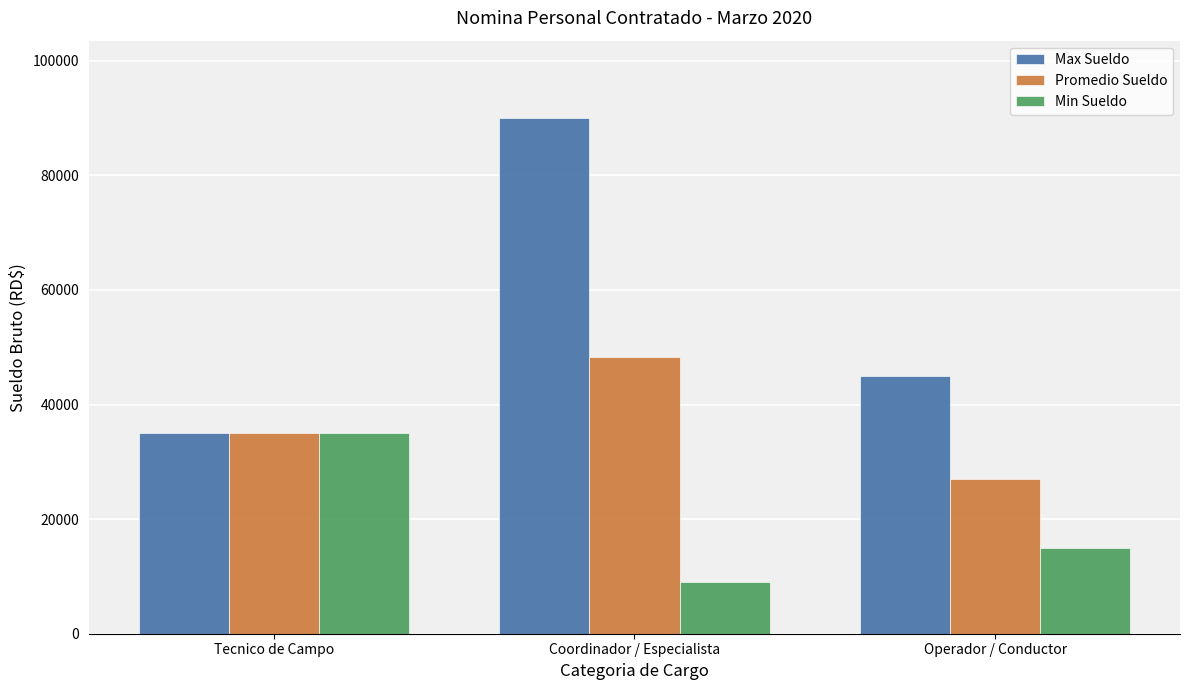

What is the label of the 1st bar from the right?

Operador / Conductor